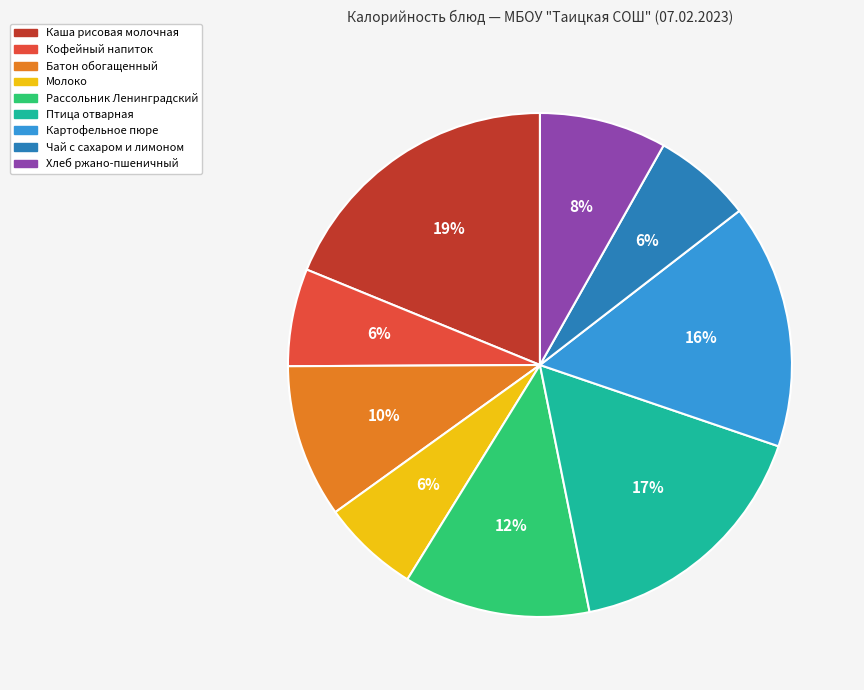

Is the sum of Чай с сахаром и лимоном and Картофельное пюре greater than half?

No